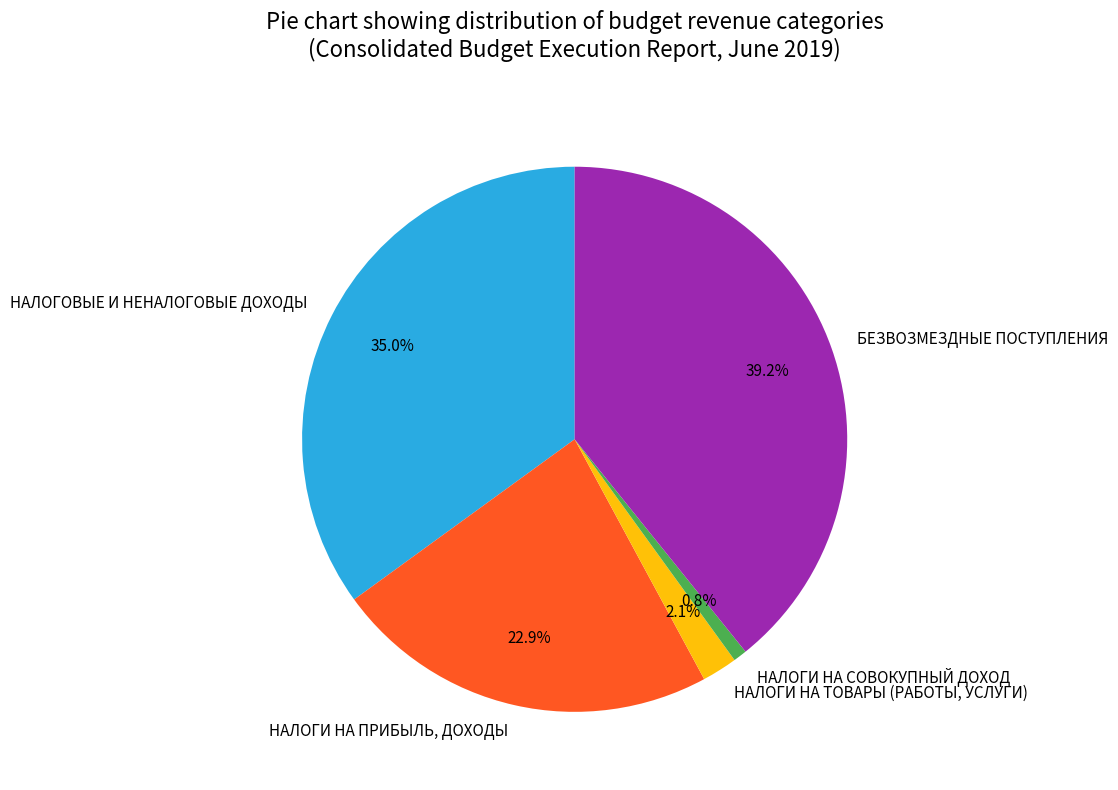

Rank the categories by value from highest to lowest.

БЕЗВОЗМЕЗДНЫЕ ПОСТУПЛЕНИЯ, НАЛОГОВЫЕ И НЕНАЛОГОВЫЕ ДОХОДЫ, НАЛОГИ НА ПРИБЫЛЬ, ДОХОДЫ, НАЛОГИ НА ТОВАРЫ (РАБОТЫ, УСЛУГИ), НАЛОГИ НА СОВОКУПНЫЙ ДОХОД